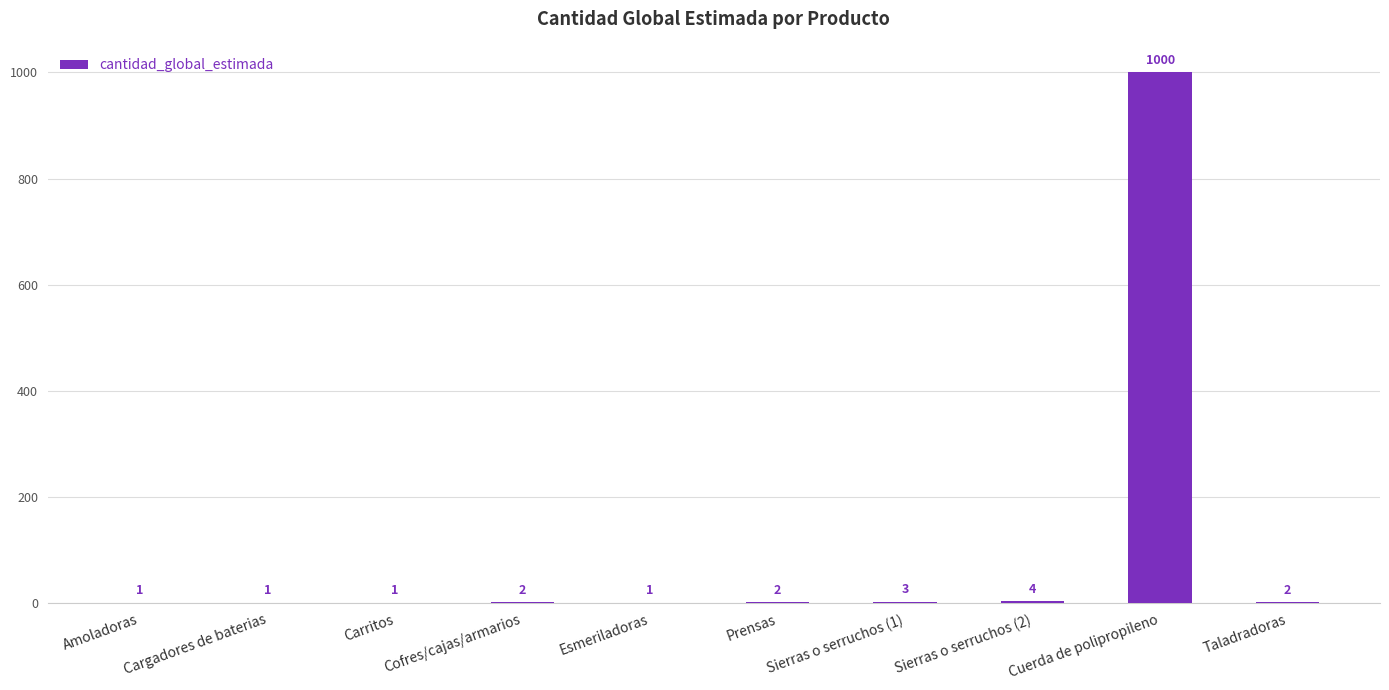

Are the bars horizontal?

No